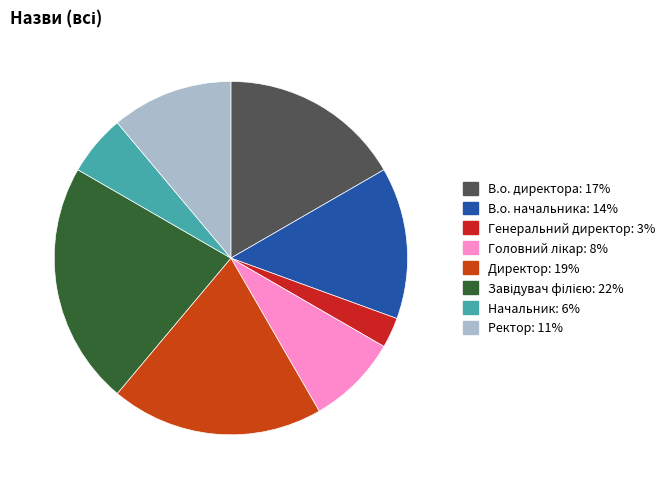

How many slices are in this pie chart?

8